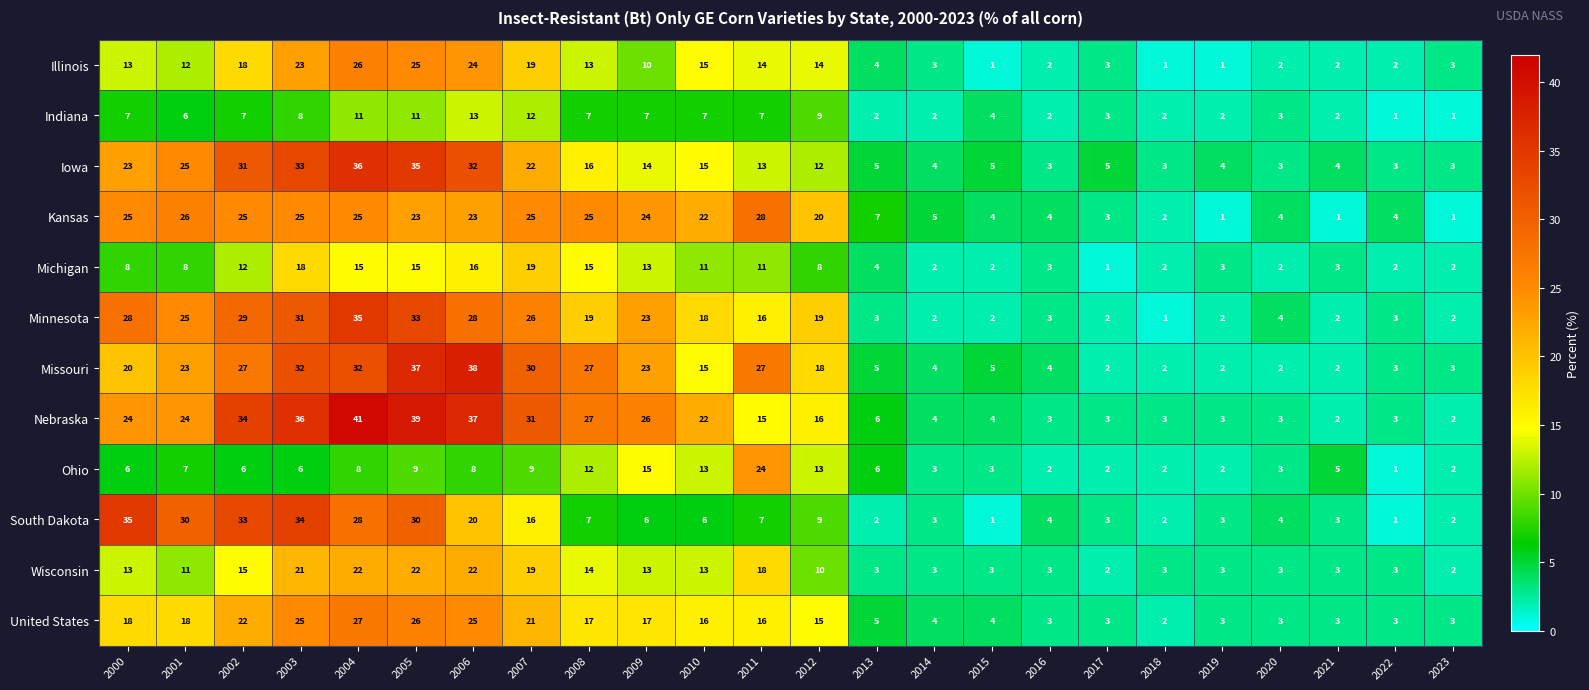

Which series has the widest spread of values?

Nebraska